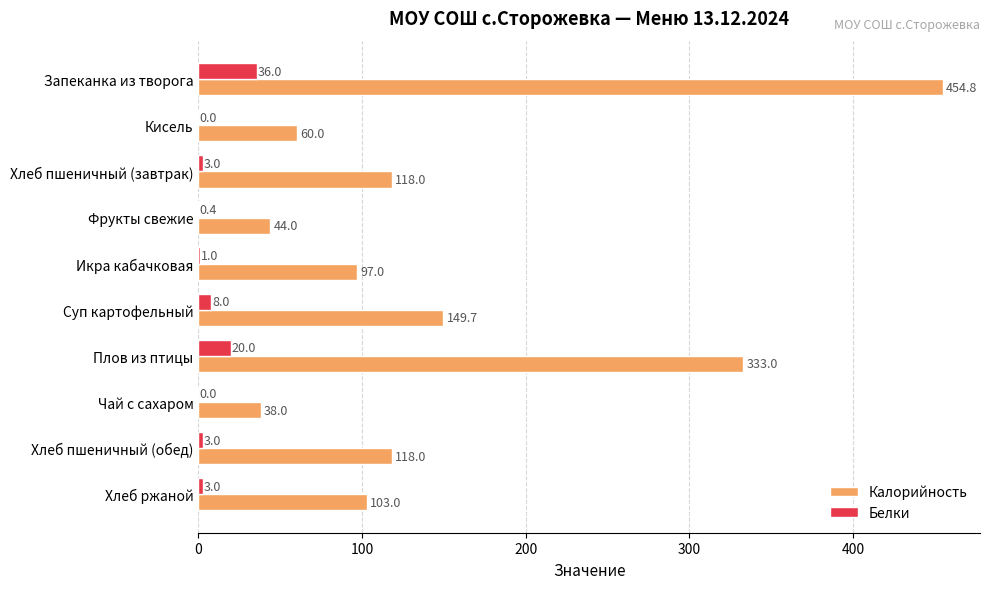

What is the sum of all Белки values?

74.4